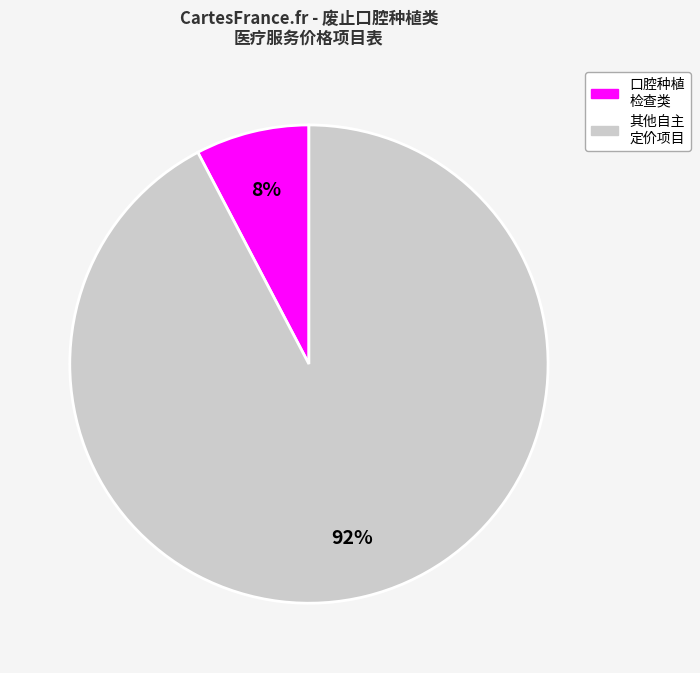

Is there a majority slice in this chart?

Yes